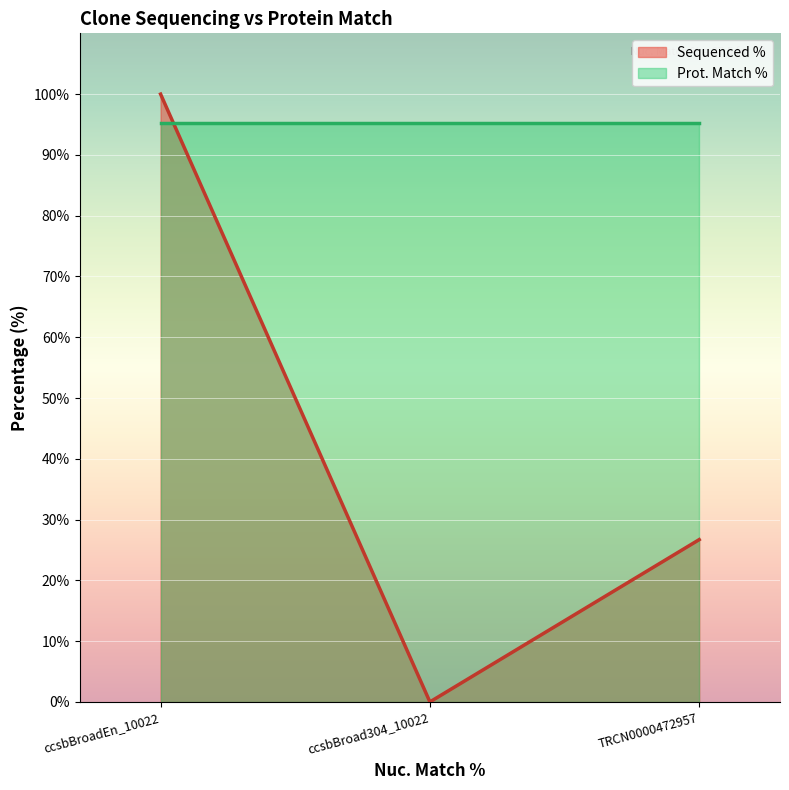

How many values exceed 26?

2